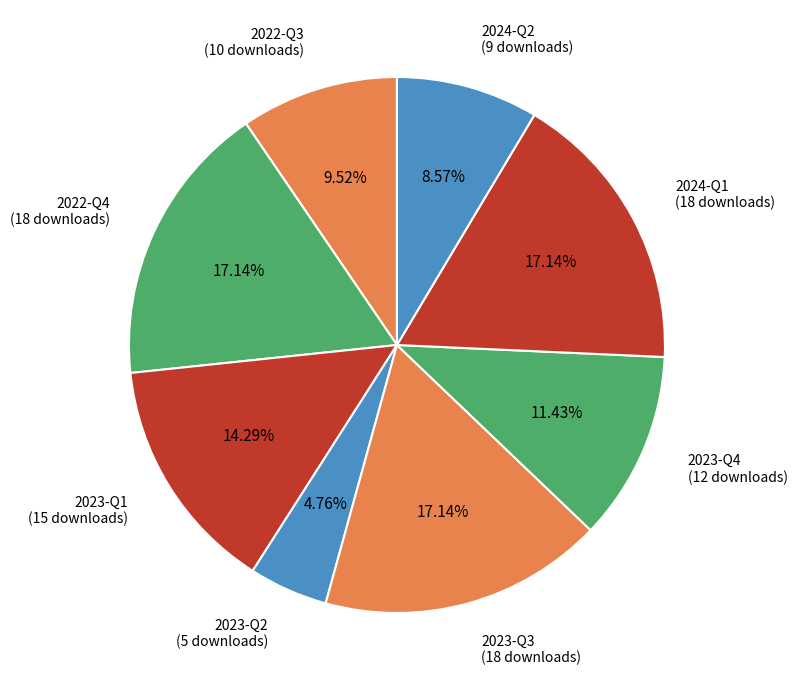

Is there a majority slice in this chart?

No